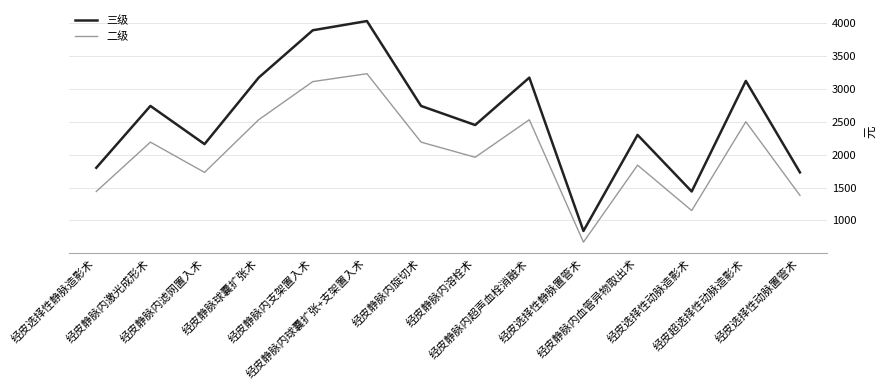

Which series has the widest spread of values?

三级